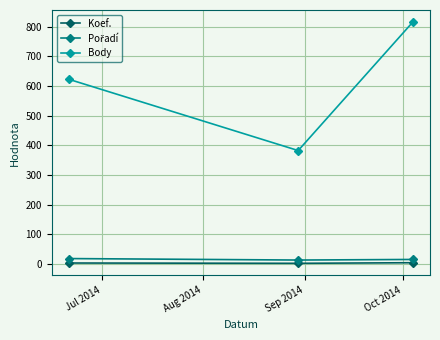

Which series has the largest total across all categories?

Body